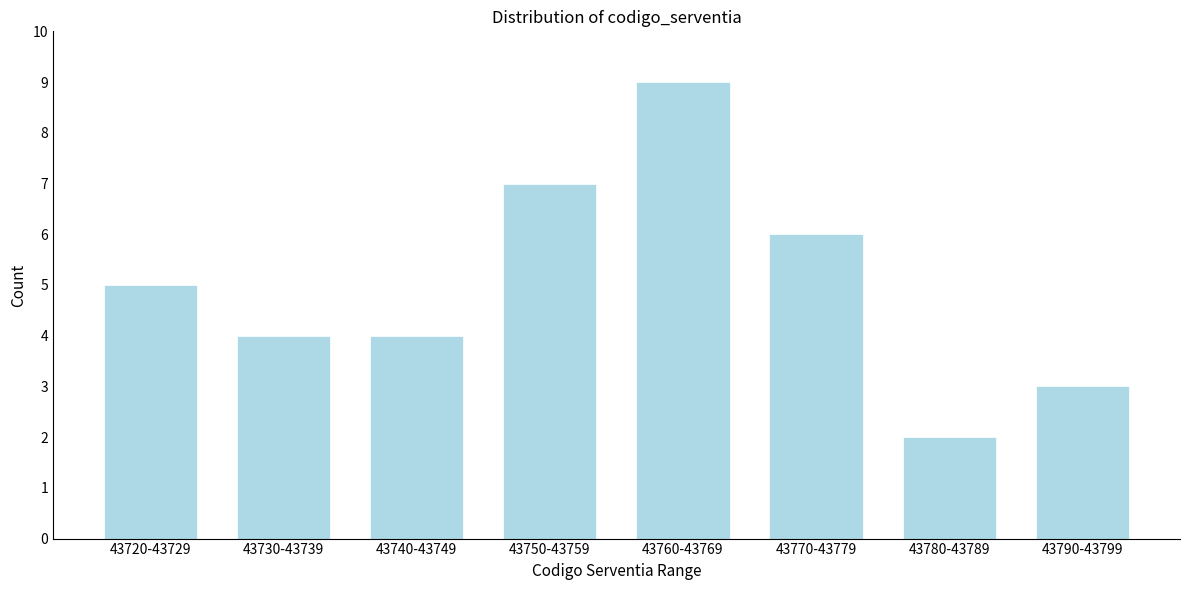

Reading right to left, list all the values displayed in this chart.

3	2	6	9	7	4	4	5